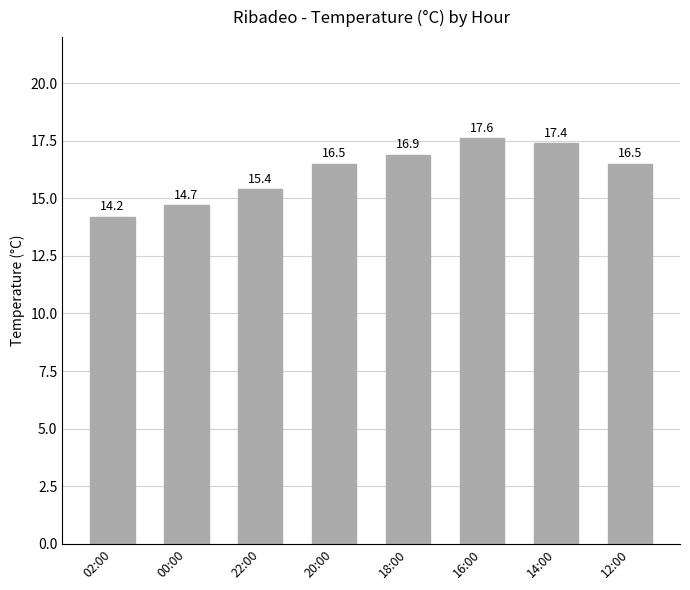

The value at 00:00 is 6.6. True or false?

False